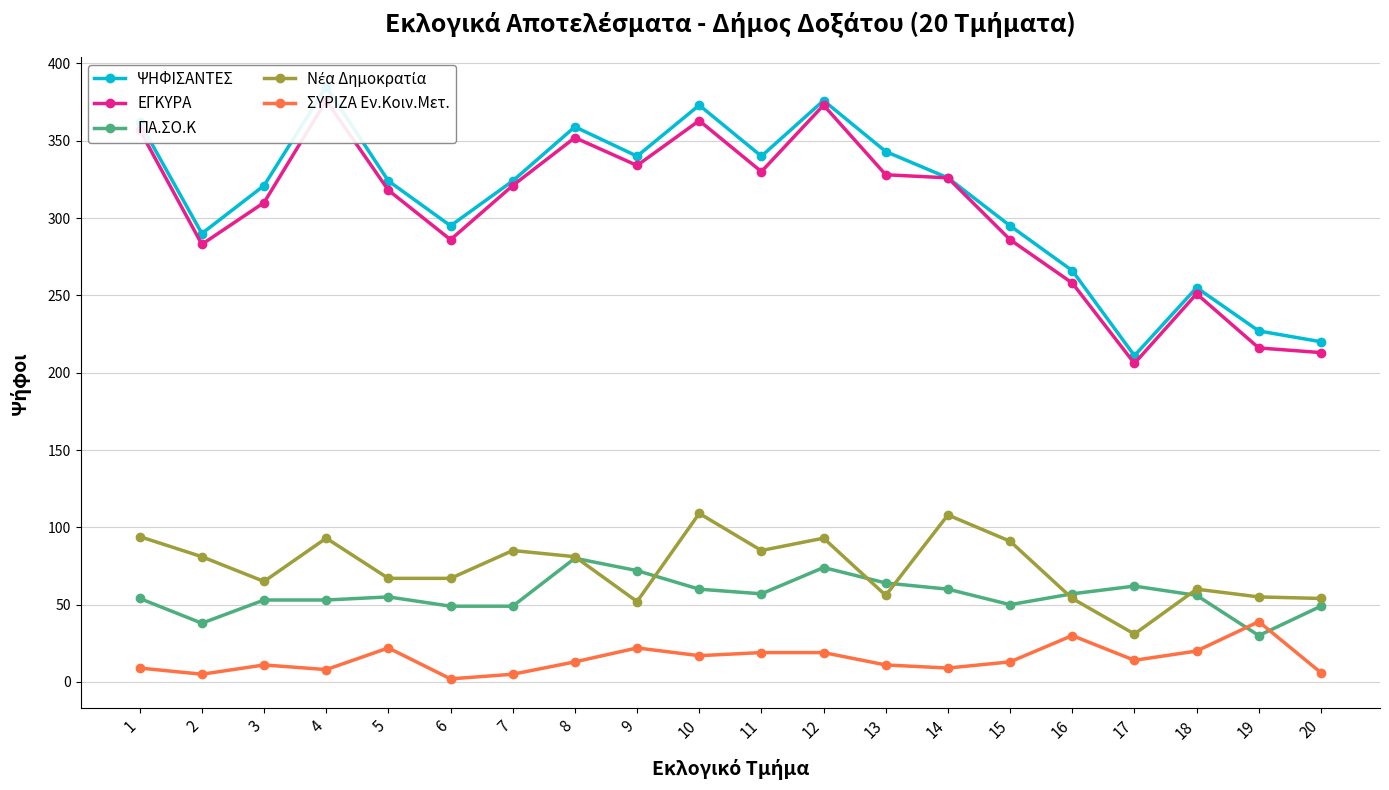

Between 17 and 12, which is larger?

12